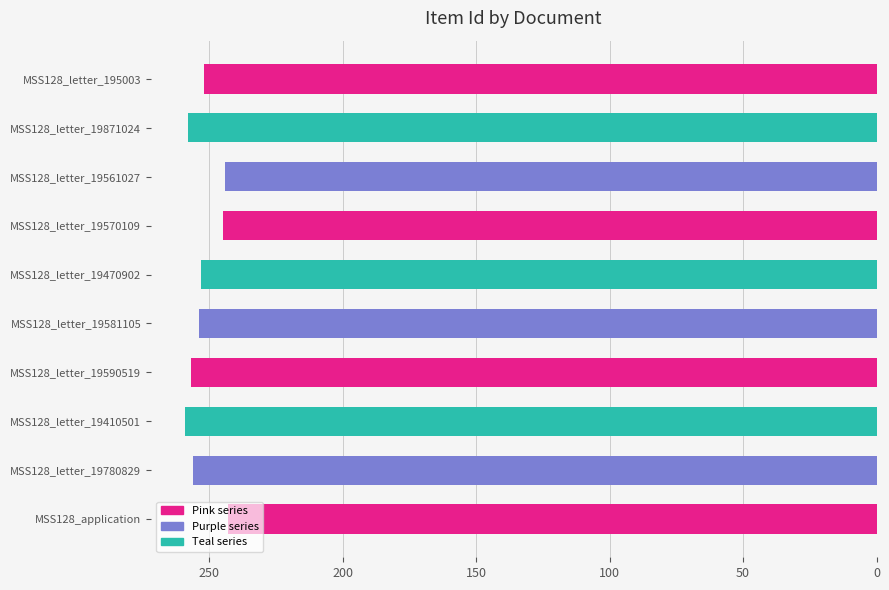

What is the average value?

252